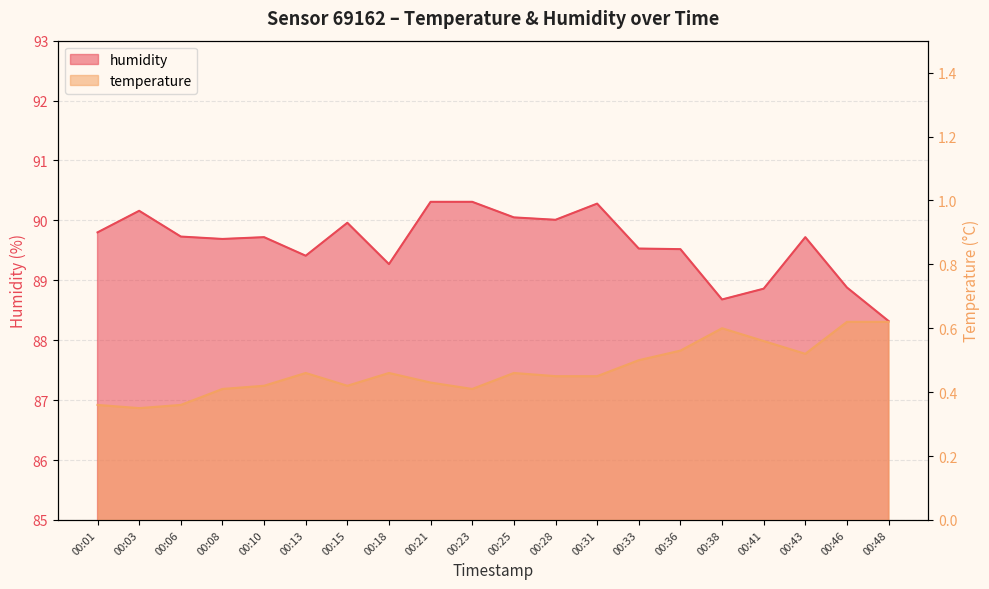

What is the average value of the temperature series?

0.5